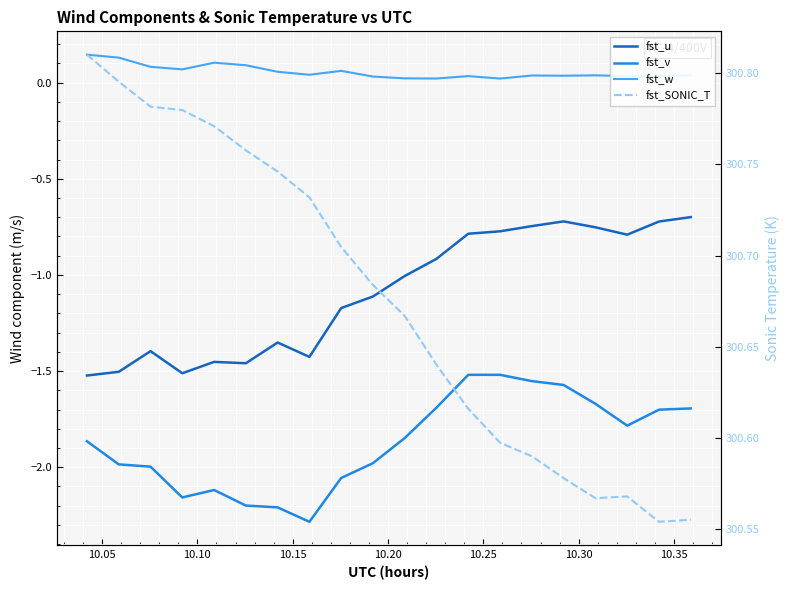

Which series has the widest spread of values?

fst_u